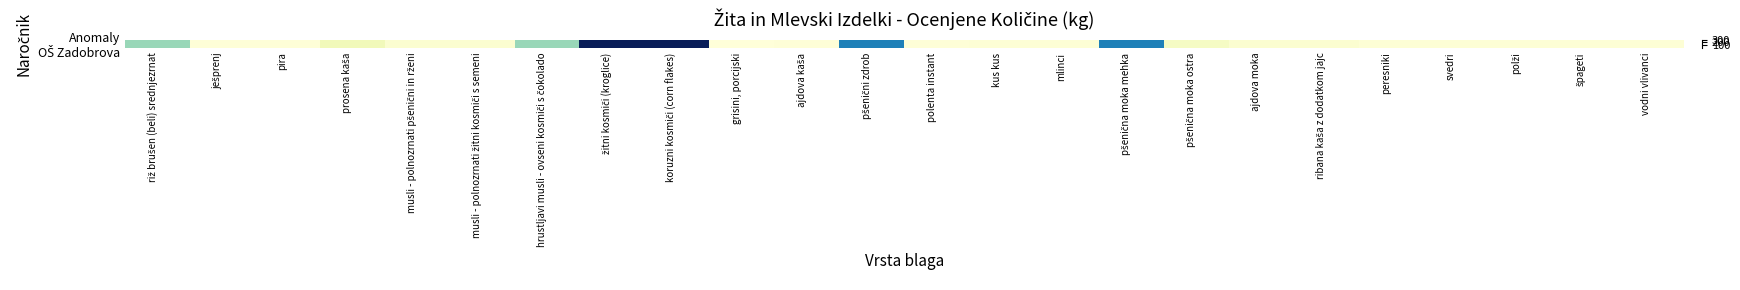

Is it true that the value at kus kus is 2?

False